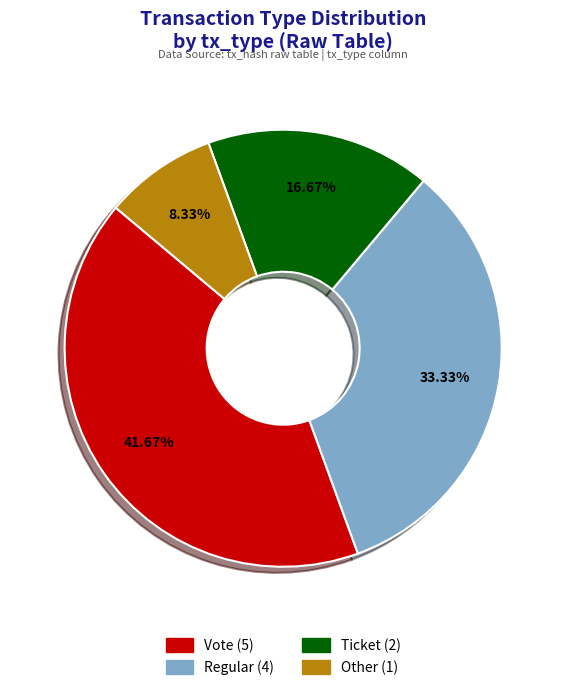

Is the sum of Vote and Ticket greater than half?

Yes